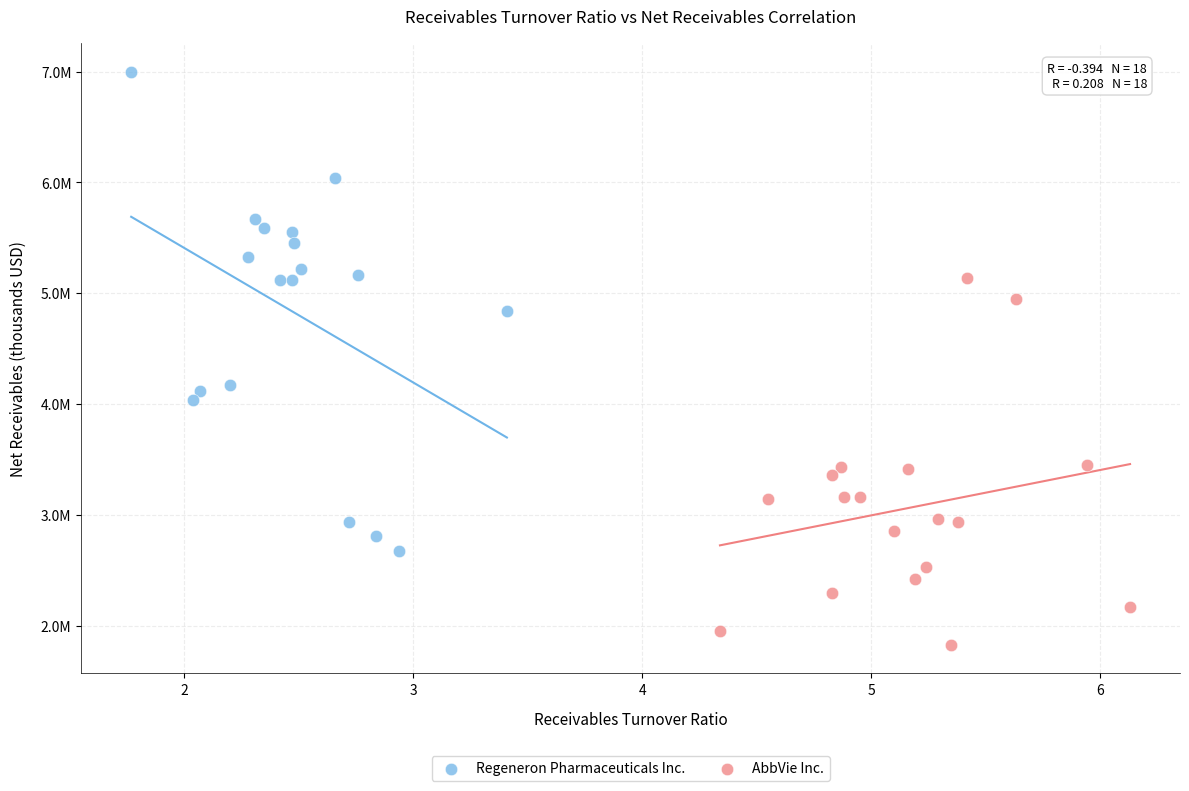

Which series reaches the maximum Y coordinate?

Regeneron Pharmaceuticals Inc.